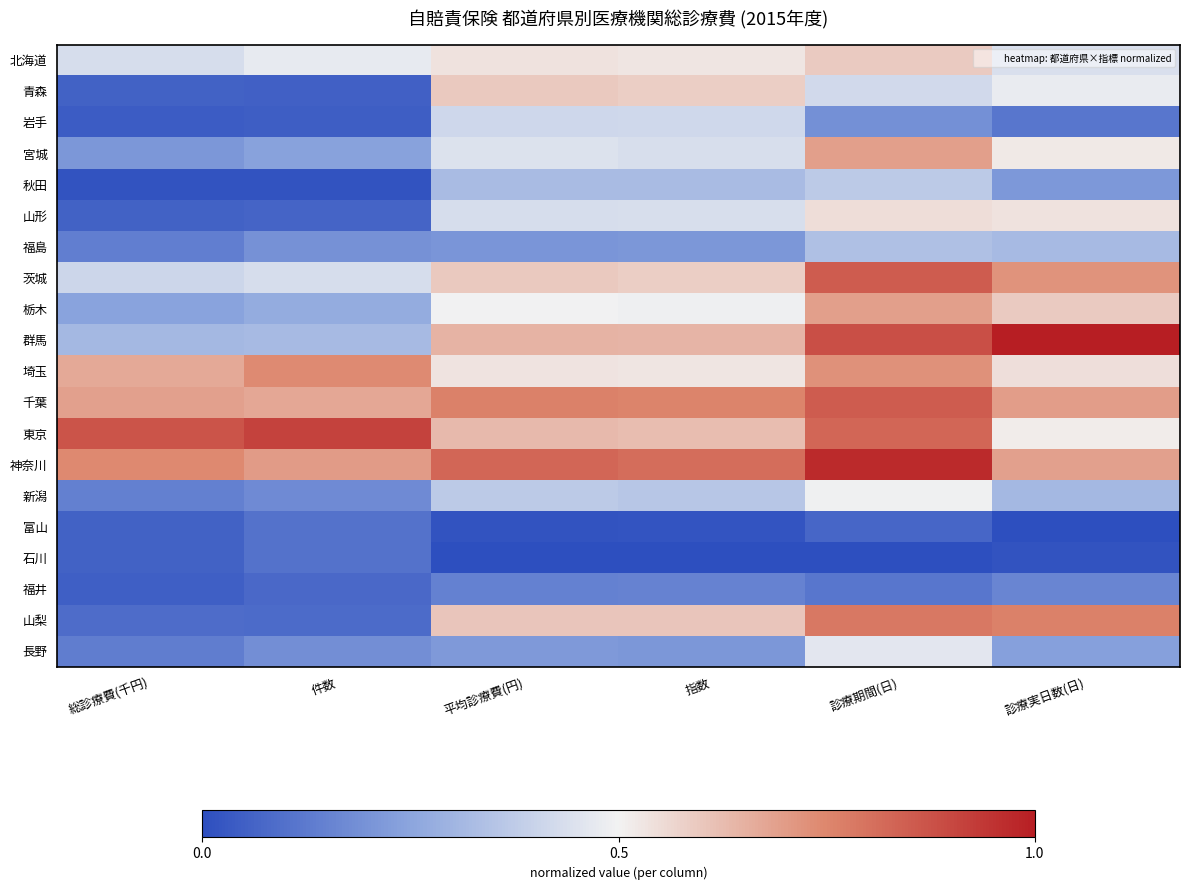

Between 診療実日数(日) and 平均診療費(円), which is larger?

平均診療費(円)